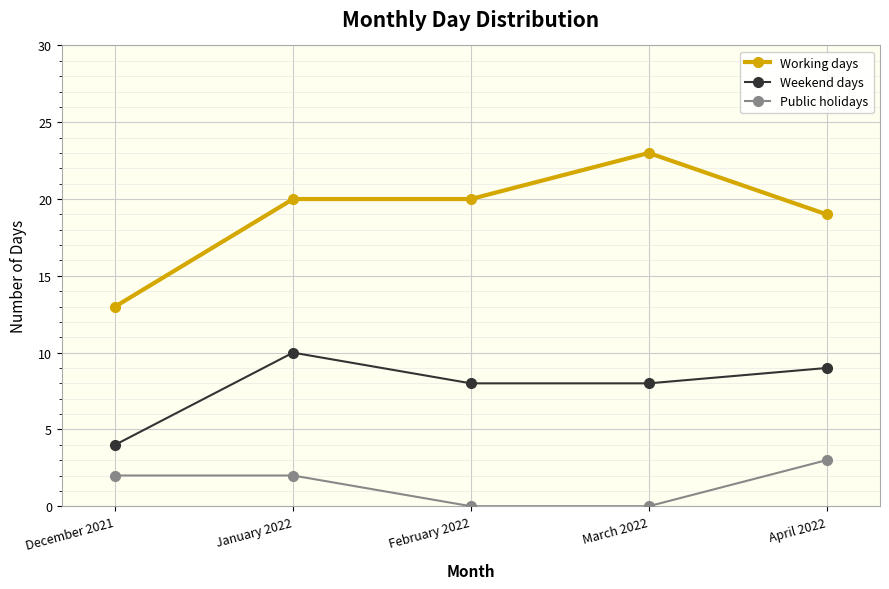

Does the chart have visible grid lines?

Yes